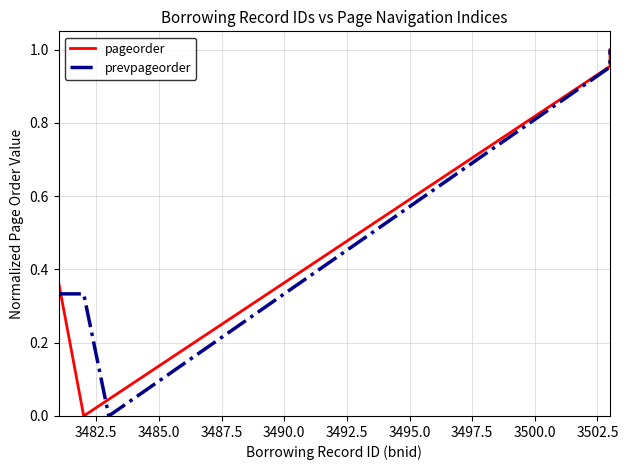

What is the difference between the maximum and second lowest values in the prevpageorder series?

1.0